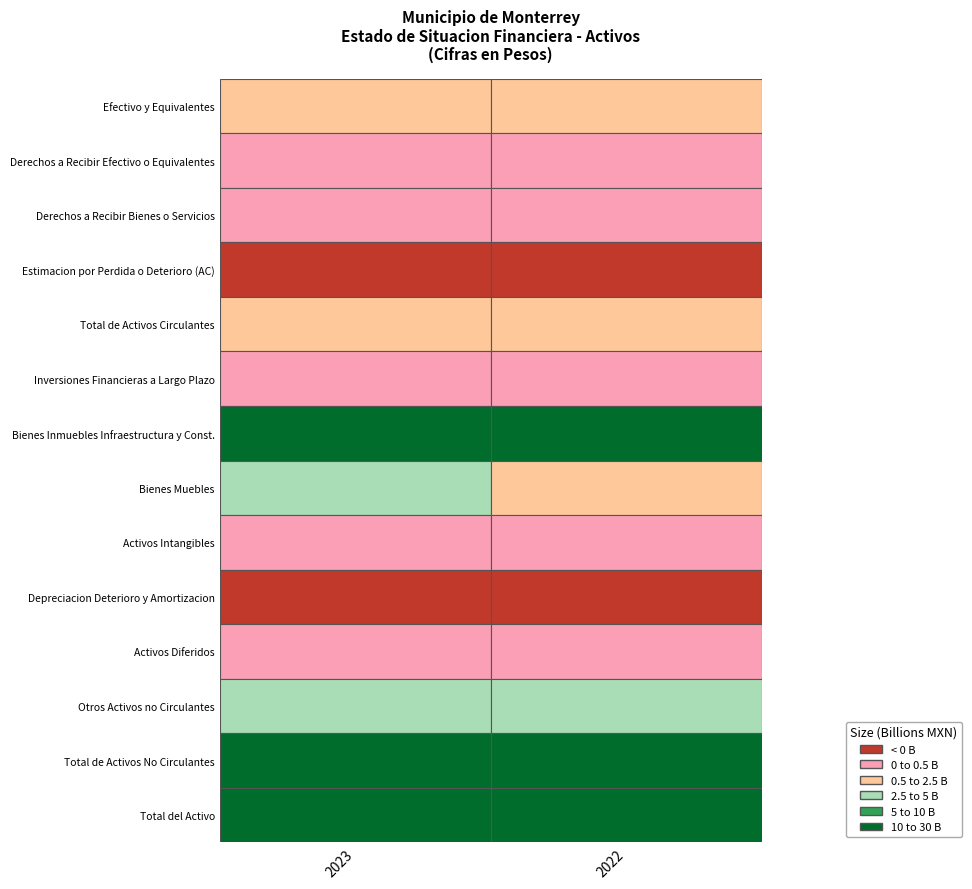

Between 0 and 1, which is larger?

1